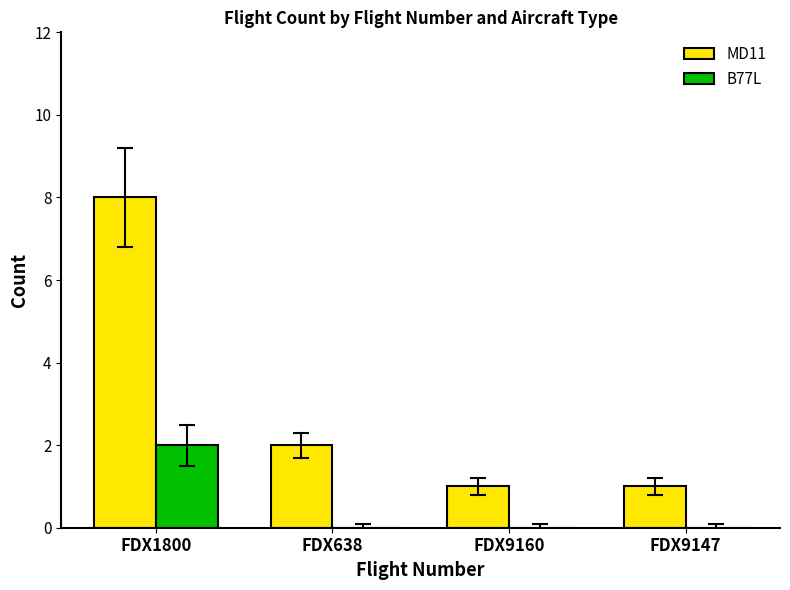

Which series has the largest total across all categories?

MD11